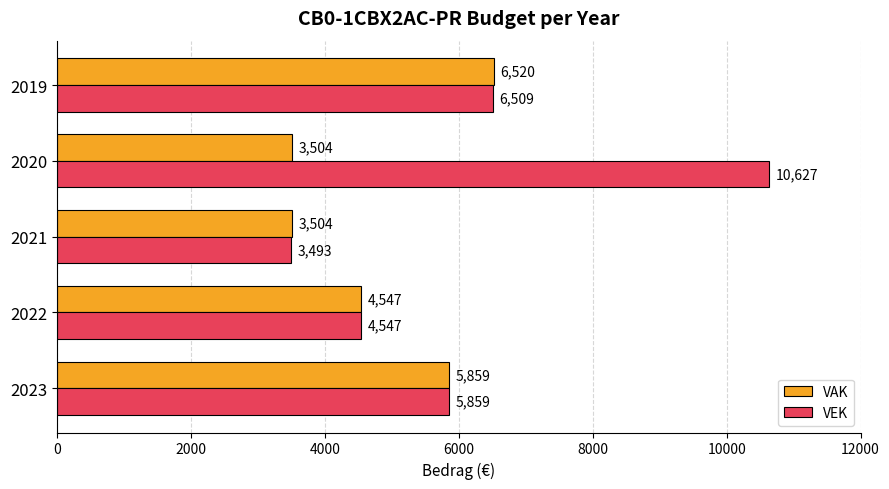

What is the difference between the highest and lowest values at 2021?

11